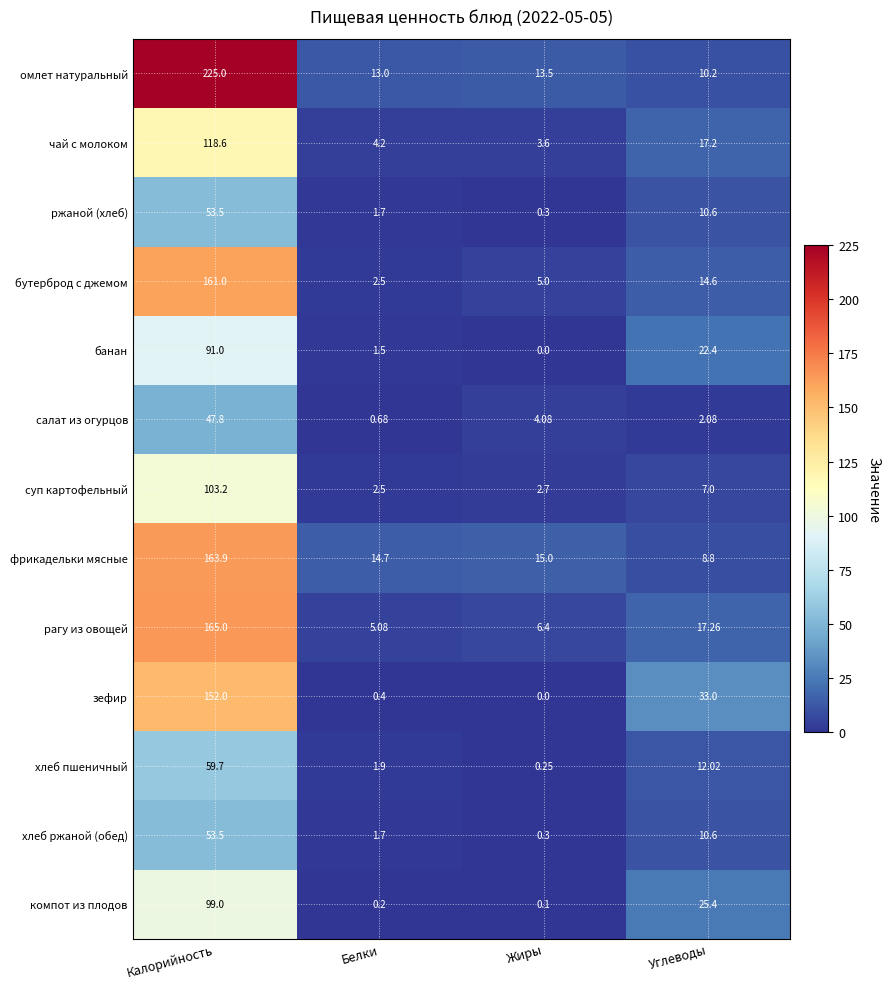

Which series has the largest total across all categories?

омлет натуральный